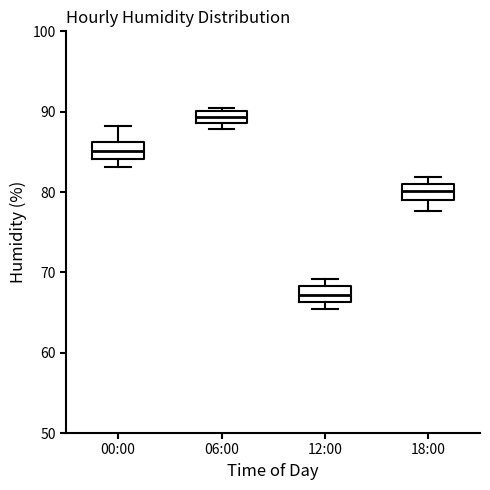

Where is the lower edge of the box for 12:00 on the y-axis? The values are not printed on the chart, so give them approximately, as read against the axis.

66